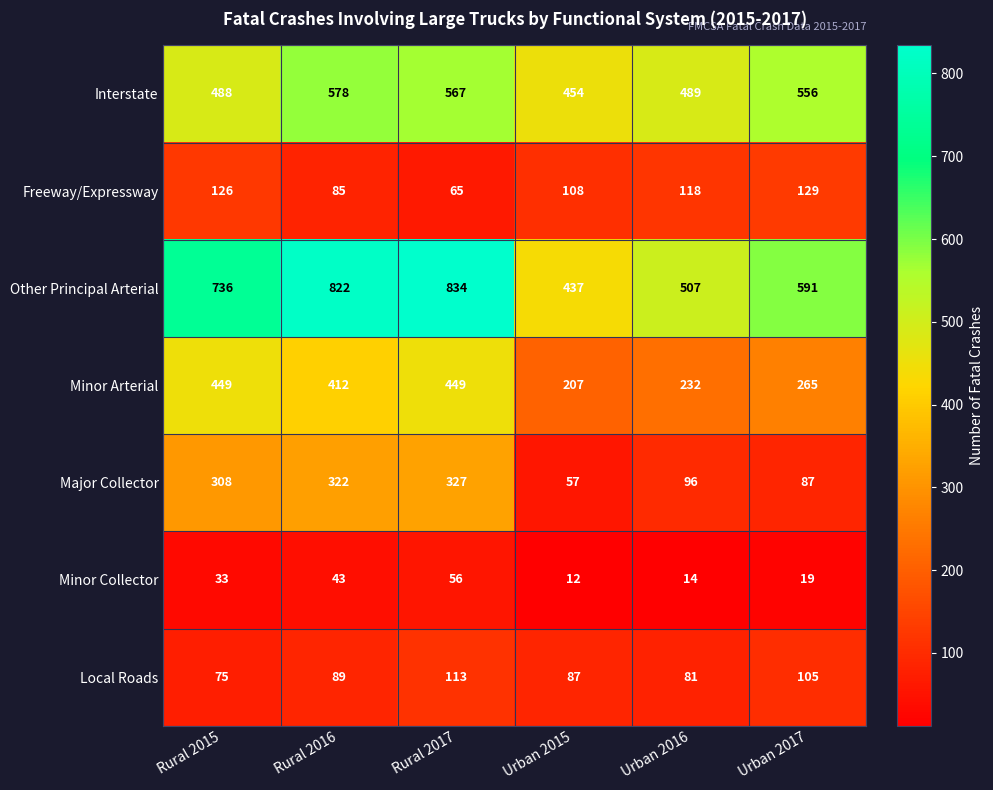

Which category has the lowest value in the Freeway/Expressway series?

Rural 2017